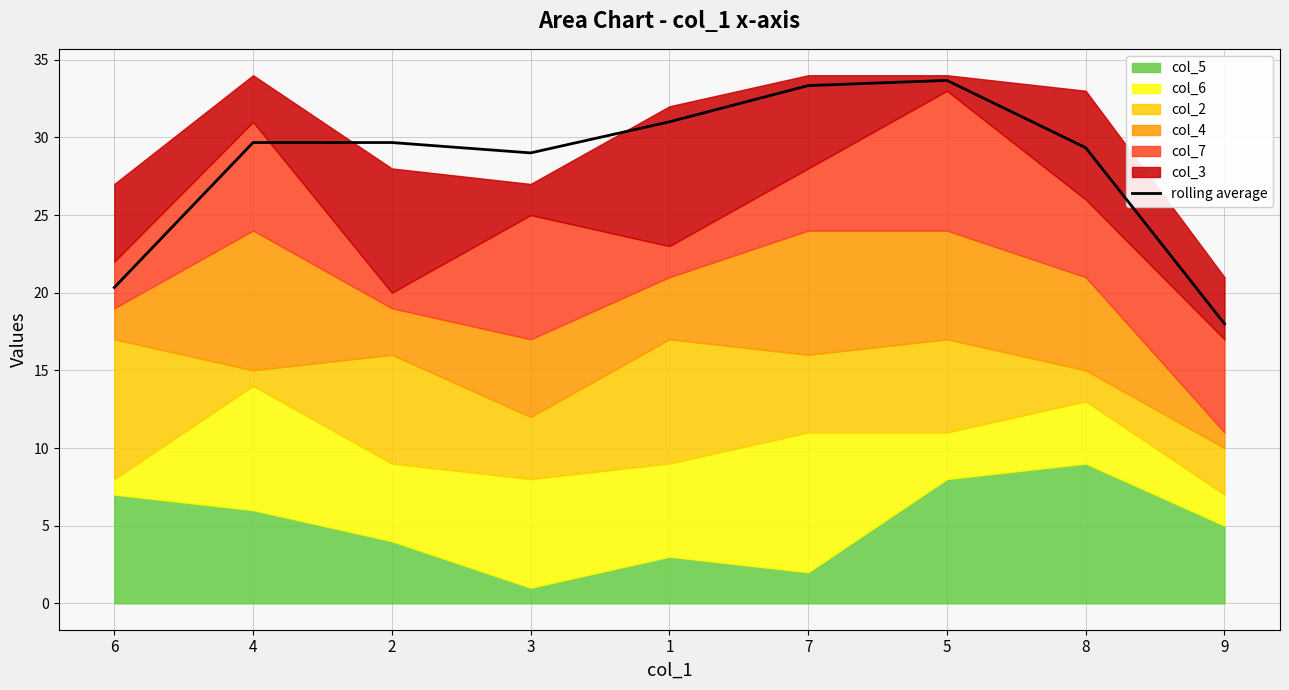

Where does the data first go above 29?

4